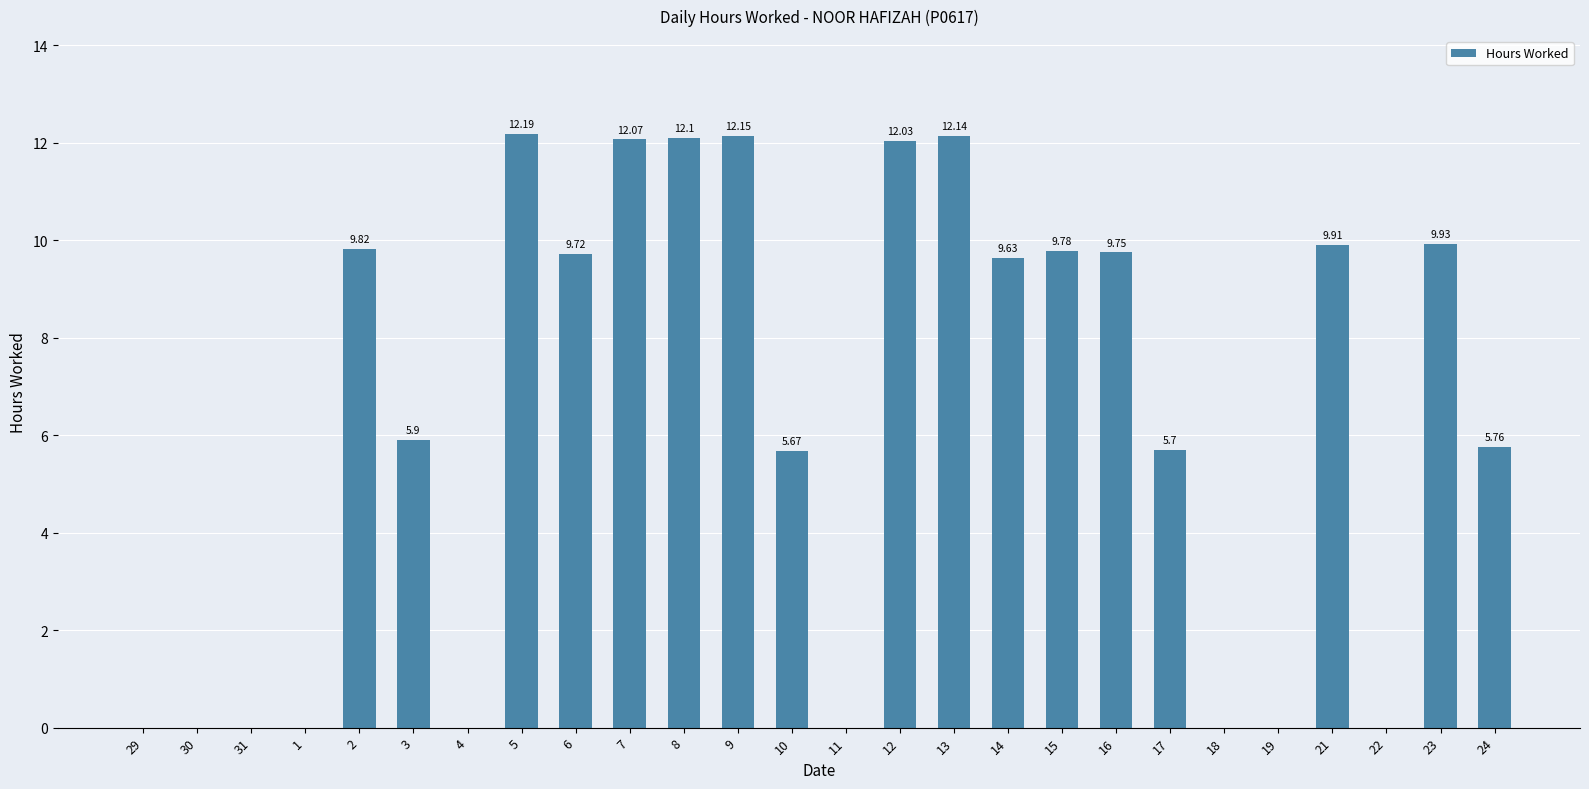

Is it true that the value at 10 is 10.0?

False